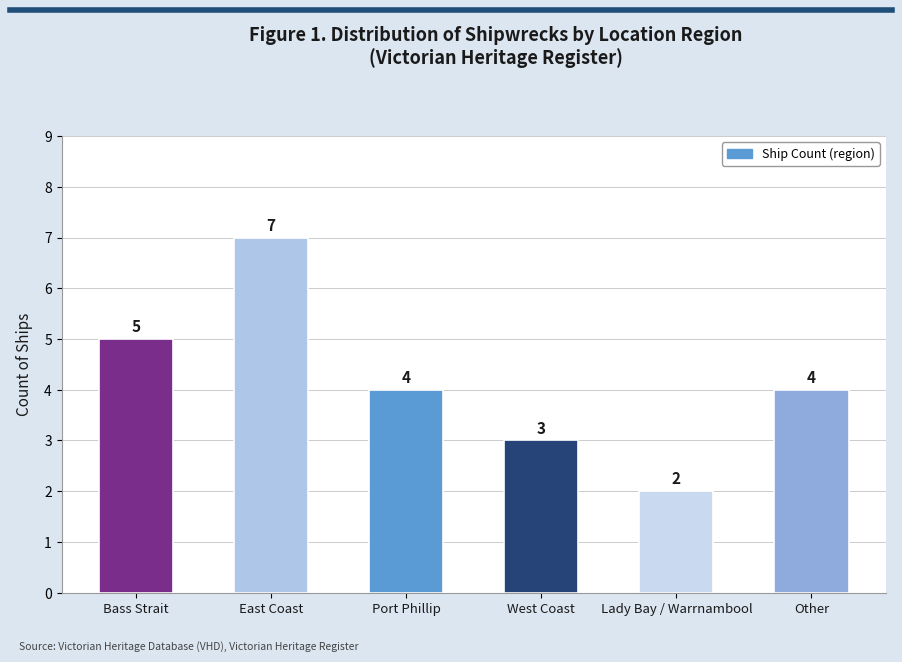

What is the difference between the maximum and minimum values?

5